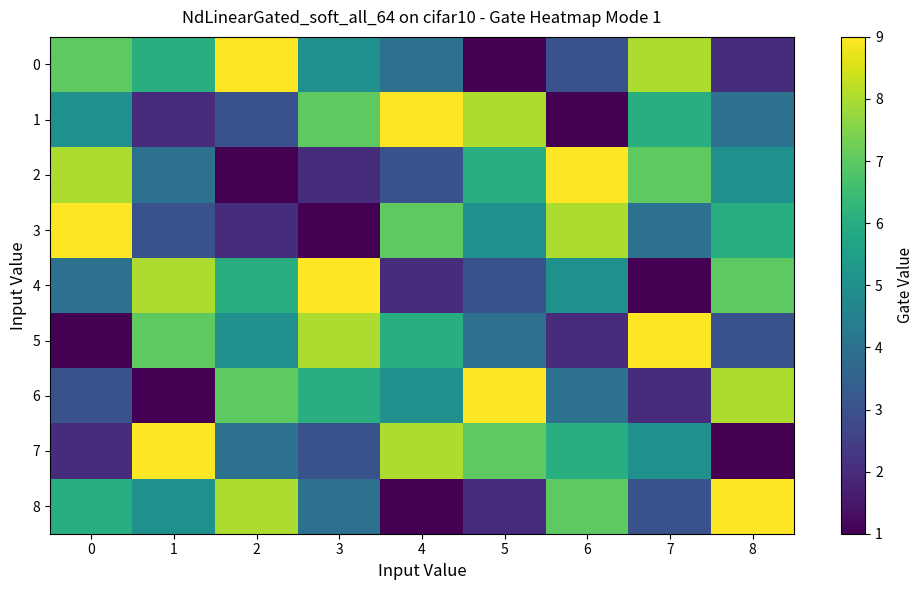

What is the total value across all series at 2?

45